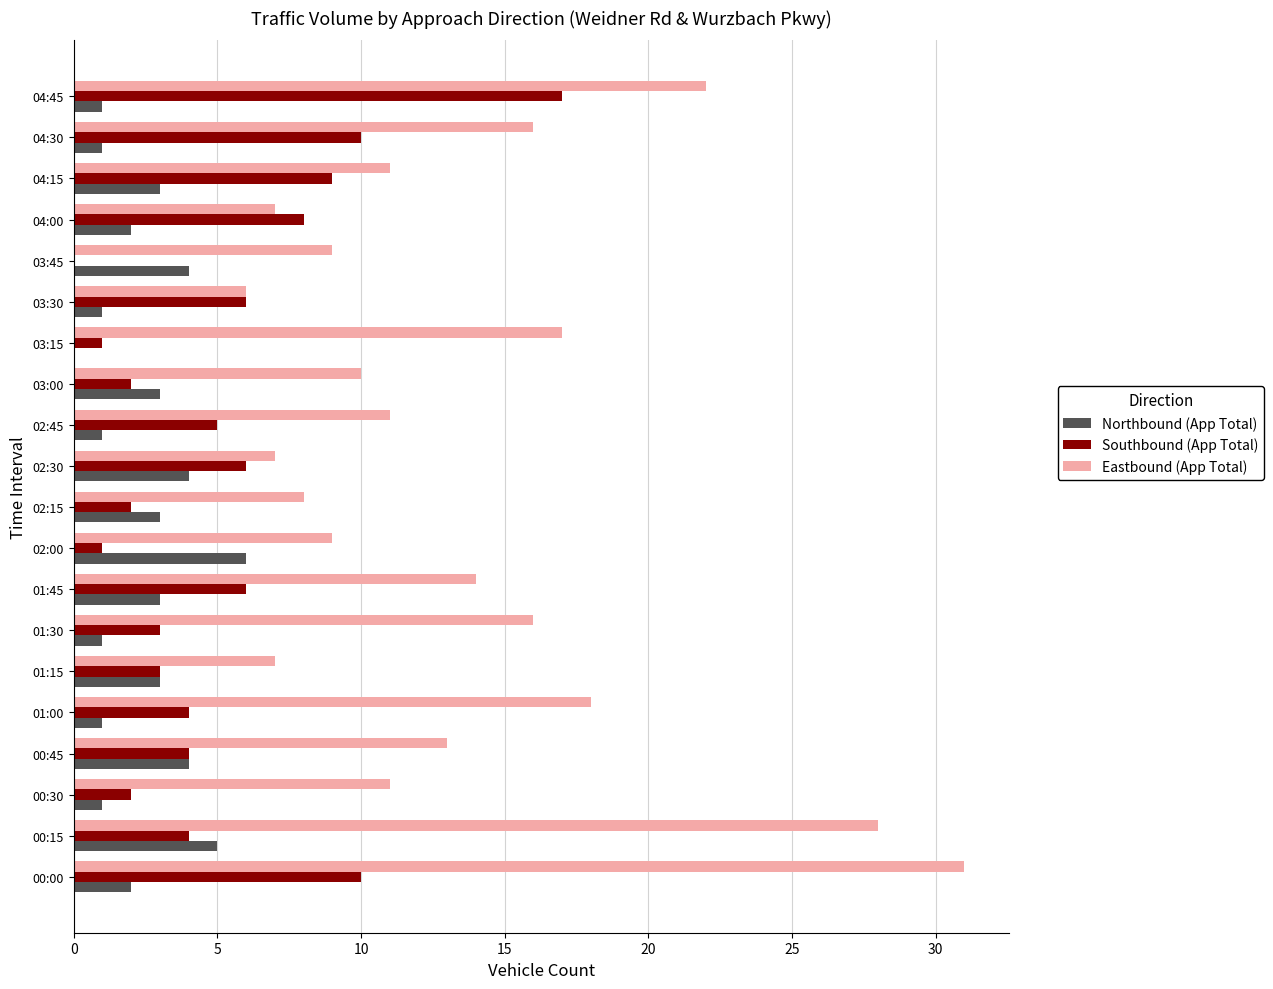

Which series has the largest total across all categories?

Eastbound (App Total)